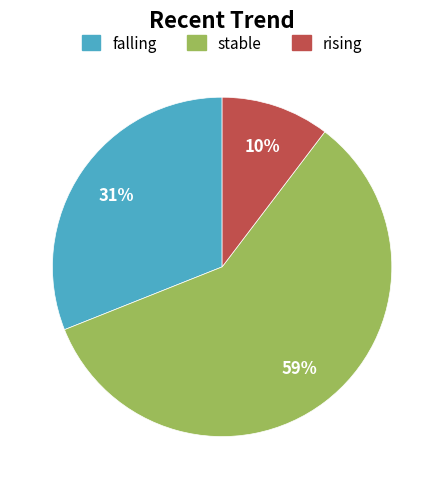

Does any single category account for the majority?

Yes